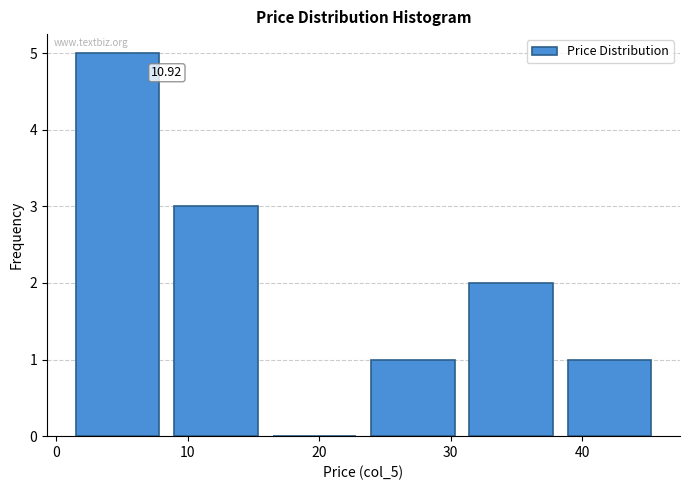

Over which range of the x-axis is the bar tallest?

1 to 9